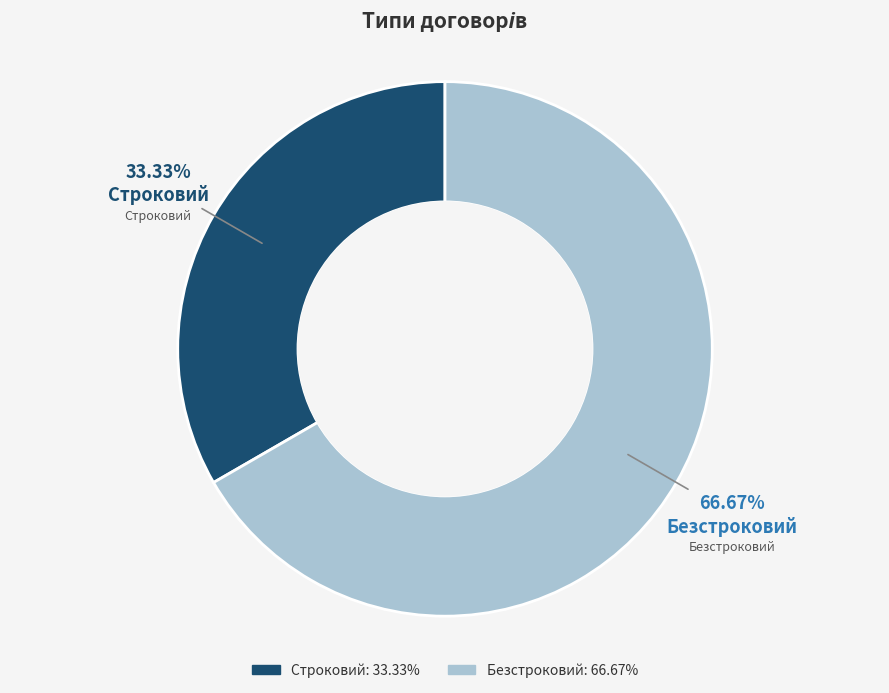

What percentage is the Безстроковий slice, to the nearest percent?

67%